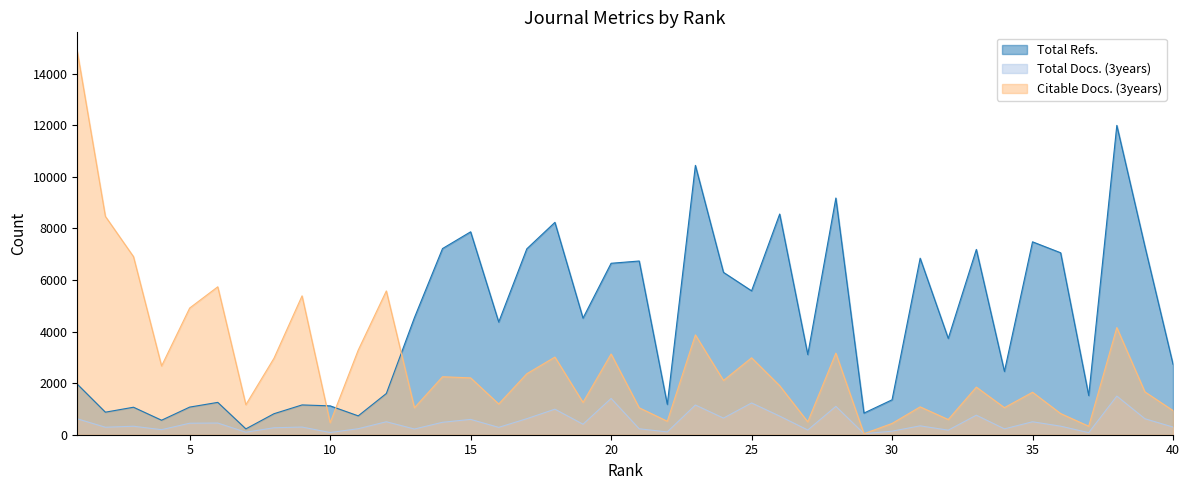

What is the average value of the Total Docs. (3years) series?

480